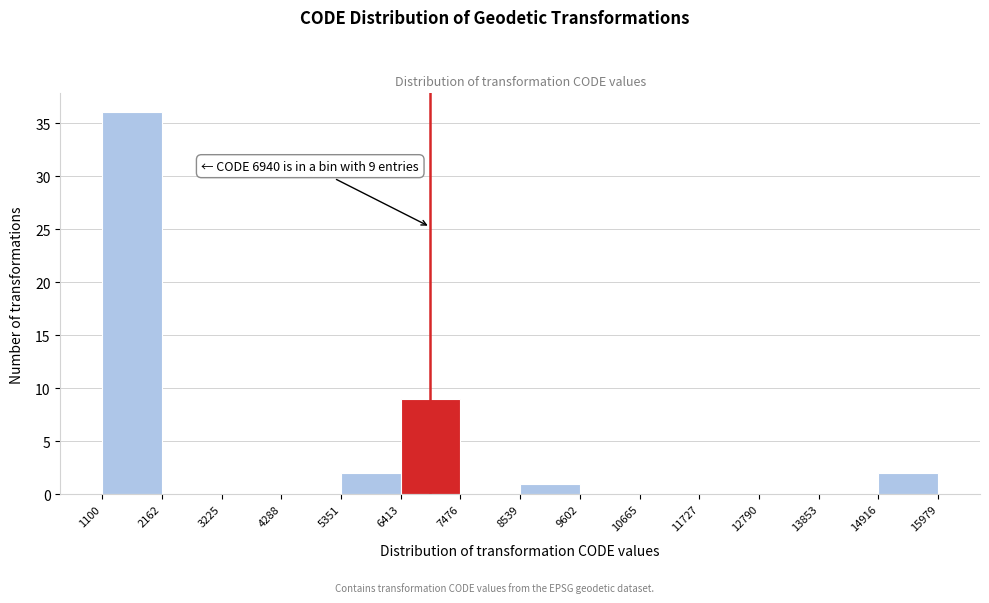

Over which range of the x-axis is the bar tallest?

1100 to 2162